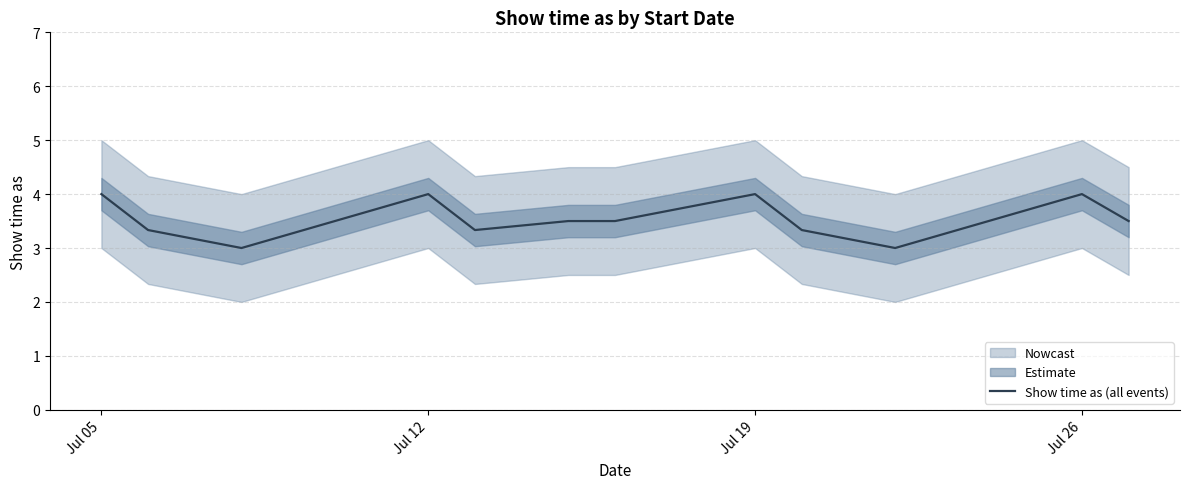

Is it true that Show time as (all events) equals 2.2 at Jul 26?

False